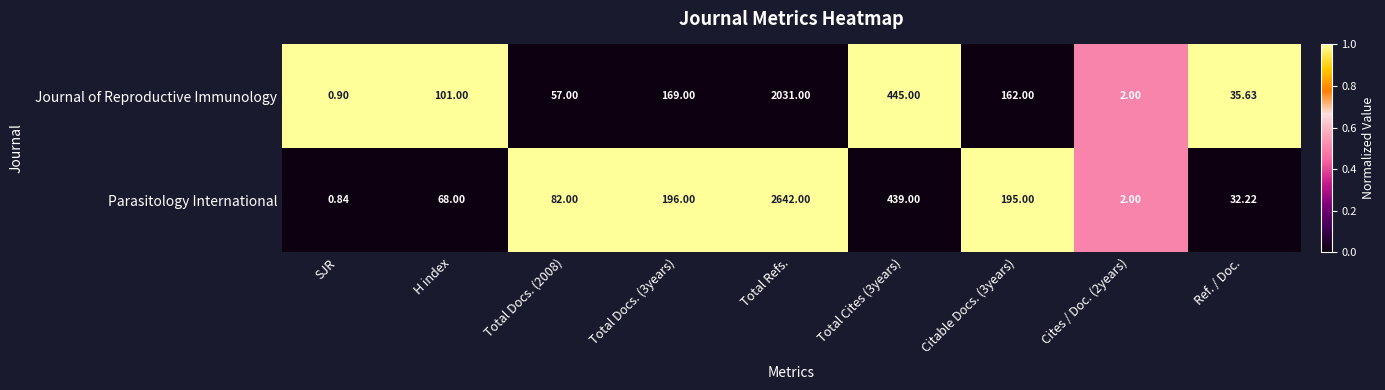

Which series has the largest total across all categories?

Parasitology International